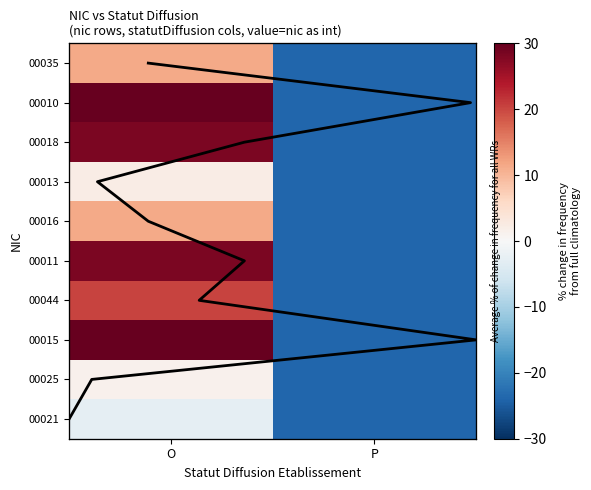

True or false: 00016 has a value of 11.2 at O.

True